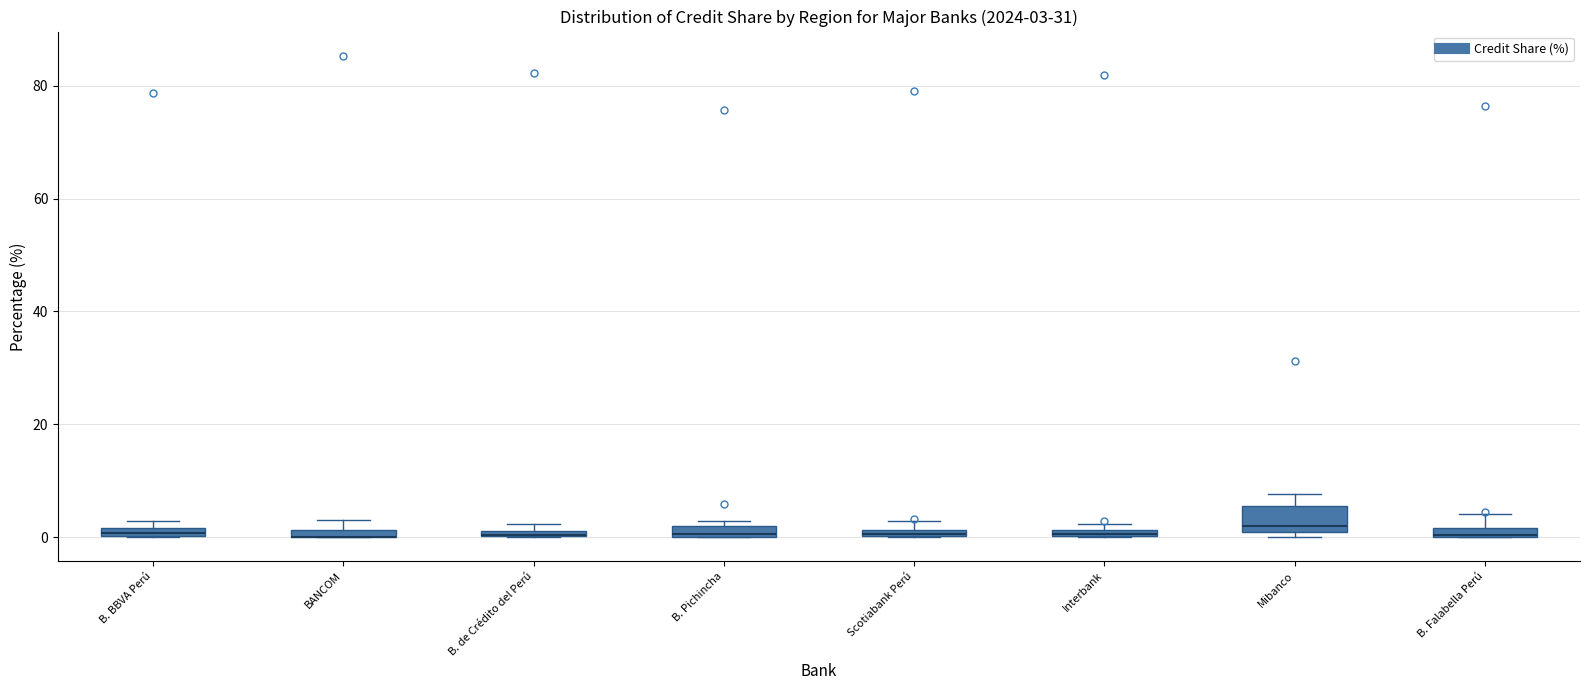

Which box is the tallest, from its lower edge to its upper edge?

Mibanco